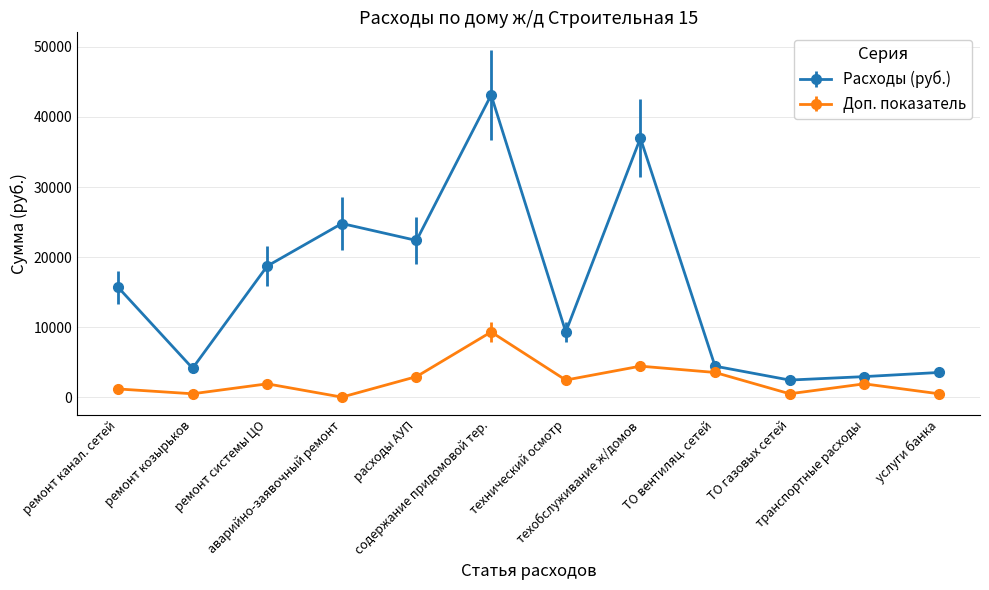

Does the chart have visible grid lines?

Yes